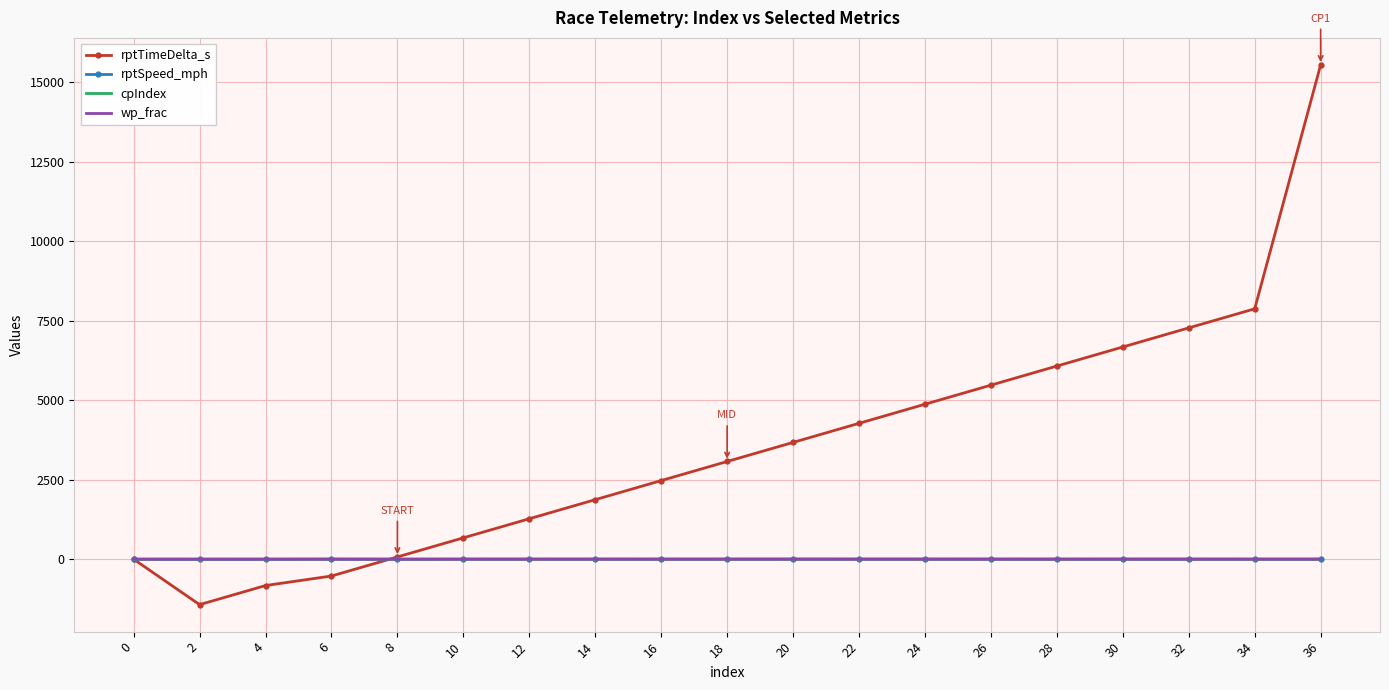

Which series has the widest spread of values?

rptTimeDelta_s